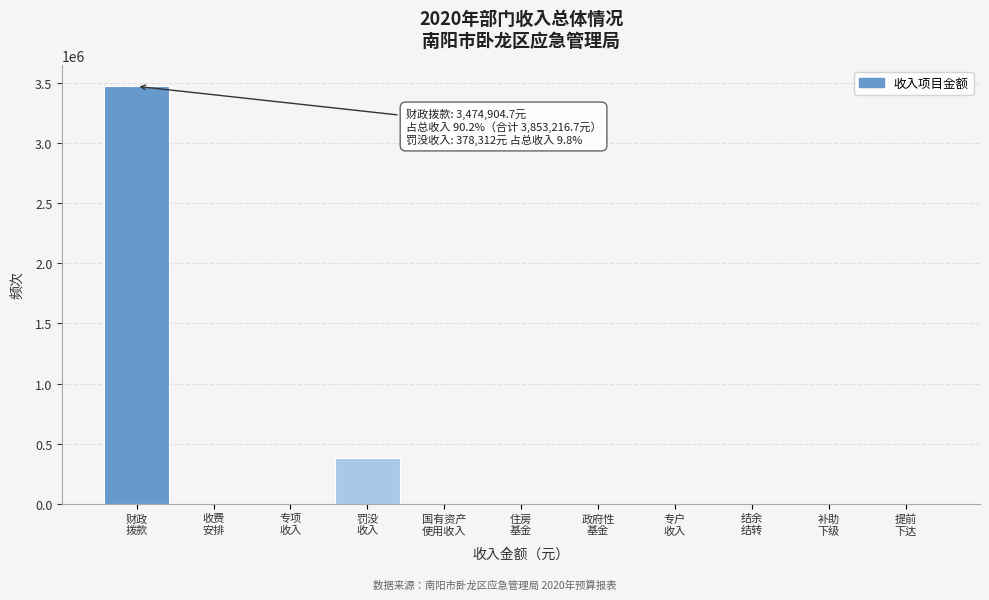

What is the maximum value shown in the chart?

3474904.7